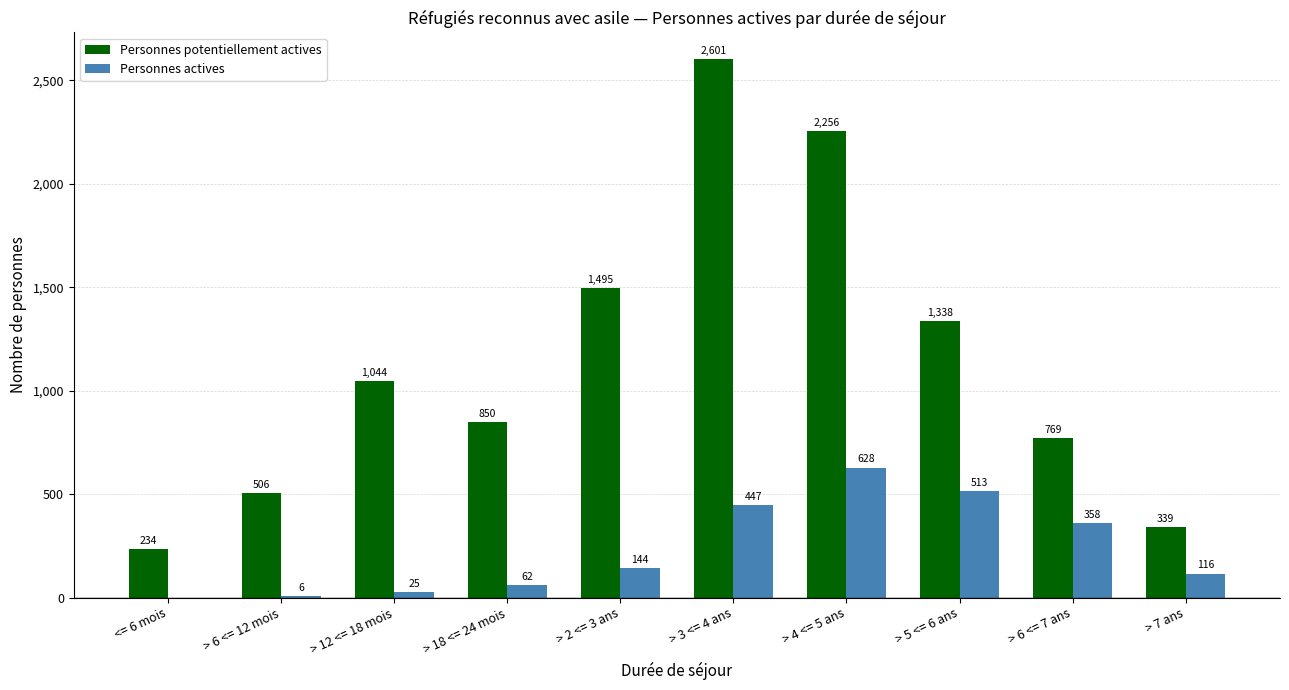

What is the sum of the Personnes potentiellement actives values at > 18 <= 24 mois and > 12 <= 18 mois?

1894